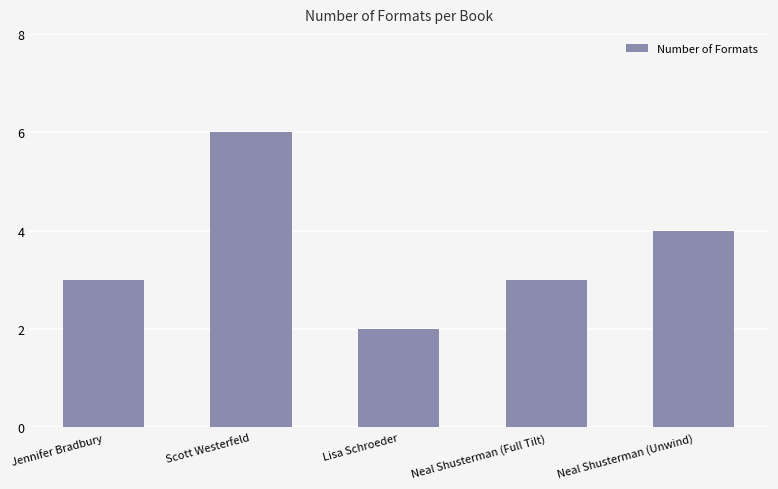

What position from the right is Neal Shusterman (Full Tilt)?

2